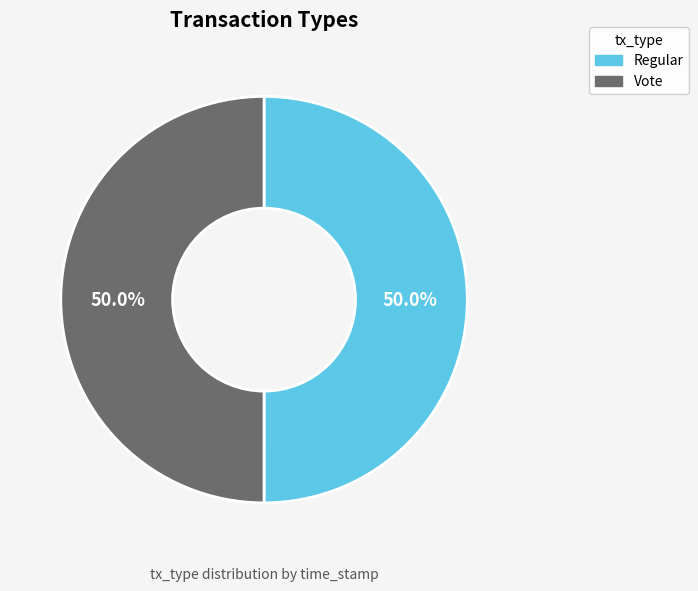

What percentage is NOT represented by Vote?

50.0%